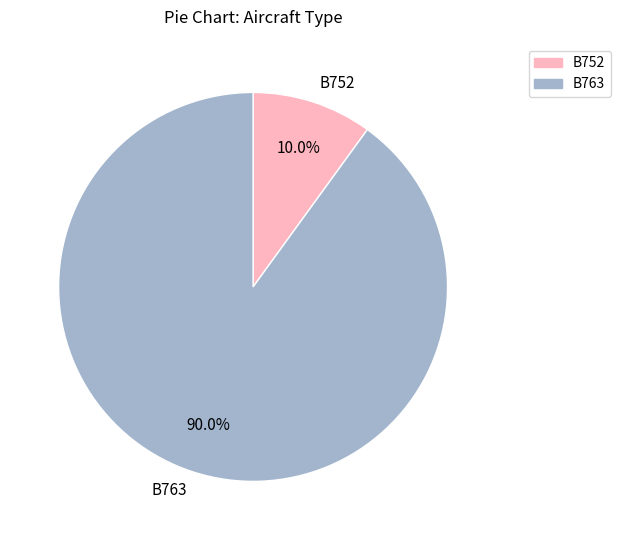

How much of the chart is everything except B763?

10.0%